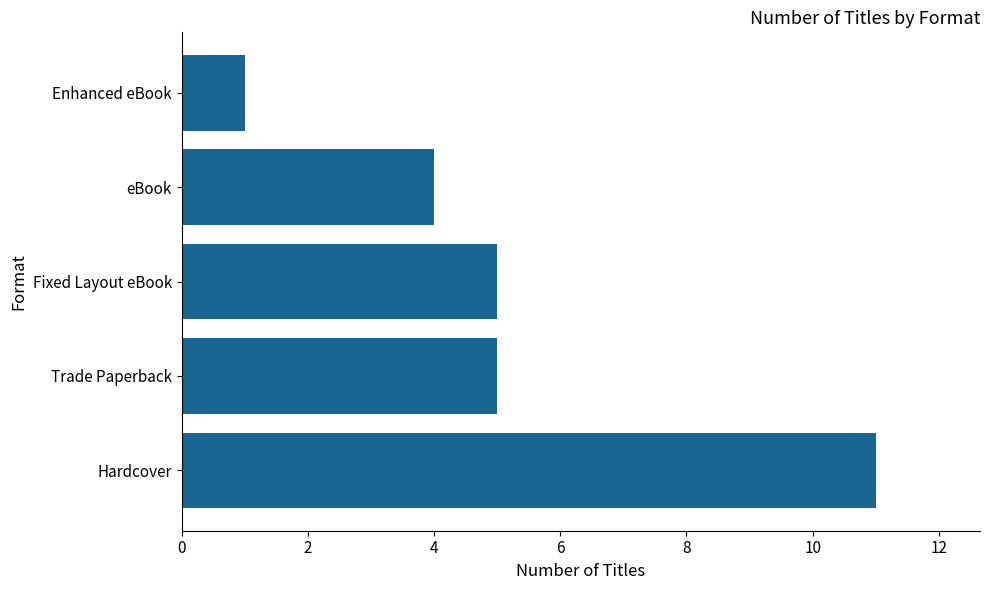

Is it true that the value at Trade Paperback is 2?

False